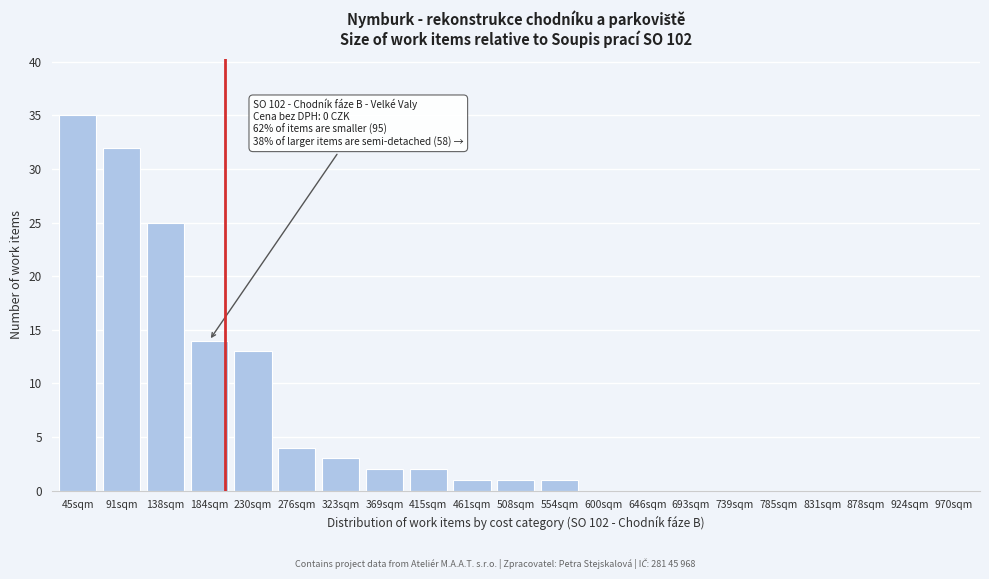

Reading left to right, list all the values displayed in this chart.

45sqm=35	91sqm=32	138sqm=25	184sqm=14	230sqm=13	276sqm=4	323sqm=3	369sqm=2	415sqm=2	461sqm=1	508sqm=1	554sqm=1	600sqm=0	646sqm=0	693sqm=0	739sqm=0	785sqm=0	831sqm=0	878sqm=0	924sqm=0	970sqm=0